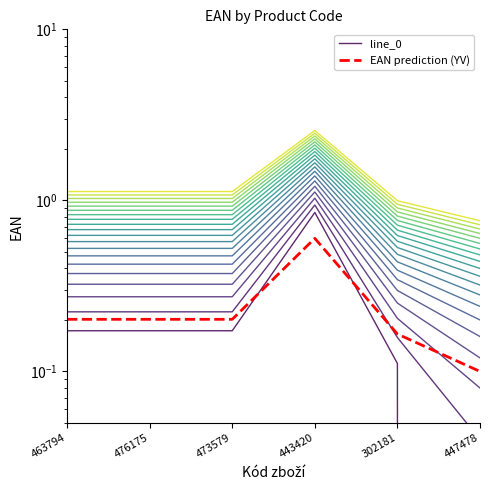

Reading left to right, what are all the values shown in this chart?

line_0: 463794=0.2	476175=0.2	473579=0.2	443420=0.8	302181=0.1	447478=0.0
EAN prediction (YV): 463794=0.2	476175=0.2	473579=0.2	443420=0.6	302181=0.2	447478=0.1